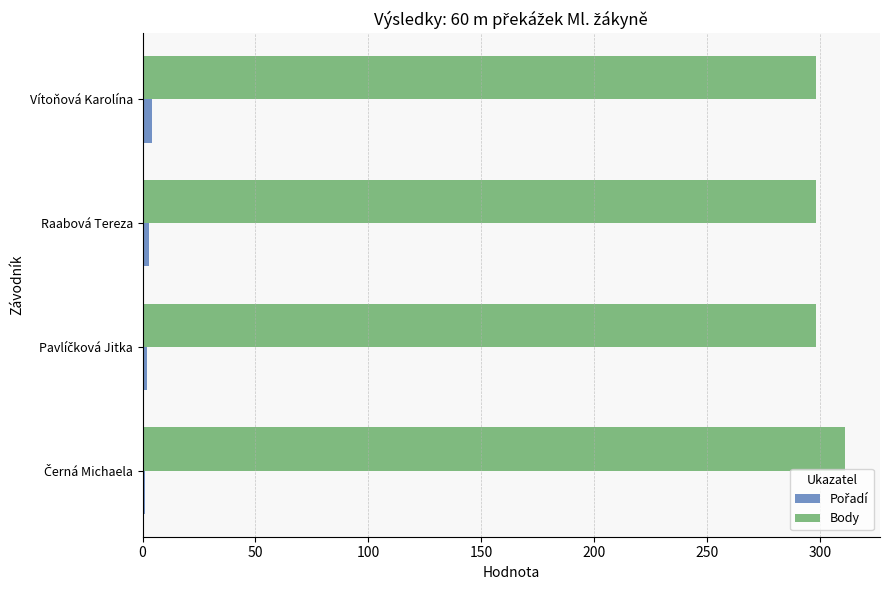

What is the sum of all Body values?

1205